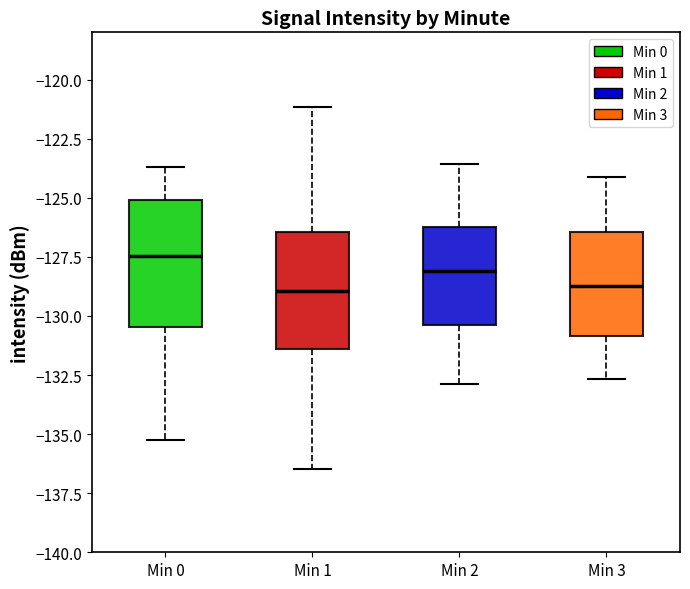

Where is the lower edge of the box for Min 1 on the y-axis? The values are not printed on the chart, so give them approximately, as read against the axis.

-131.5